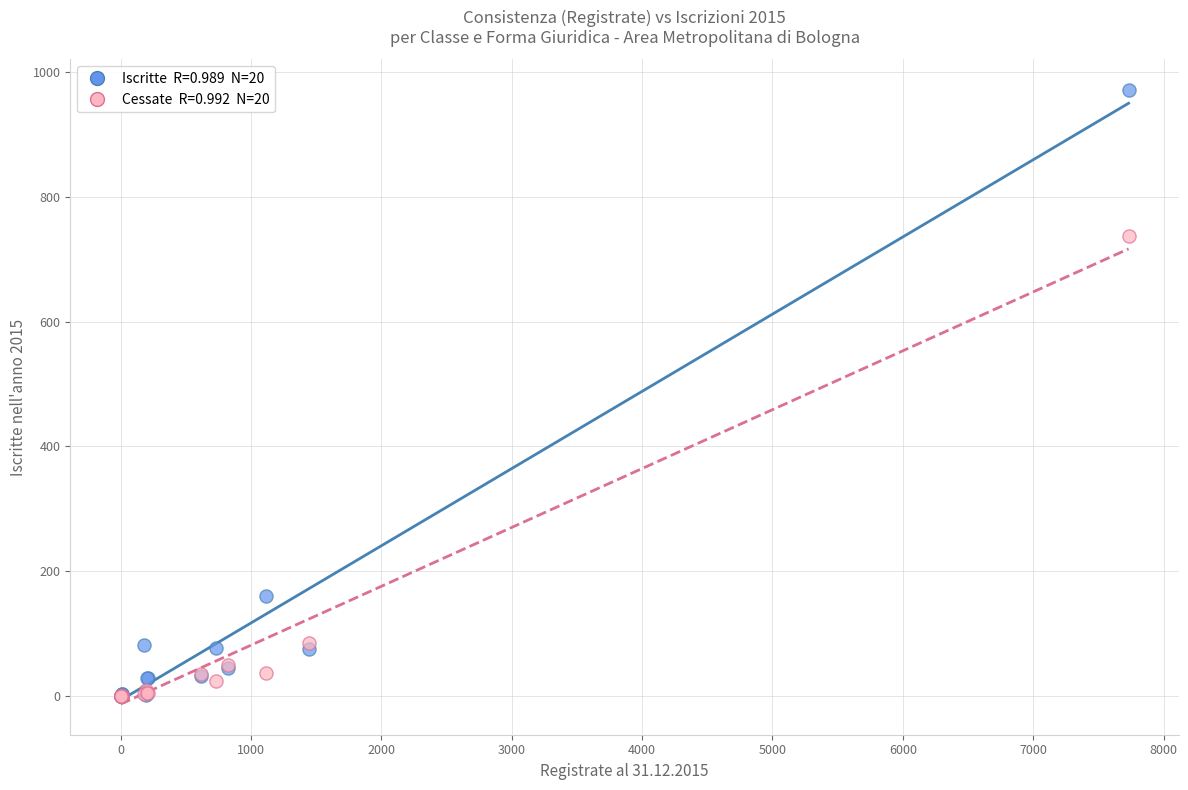

Across all series, what Y value is closest to 485?

737